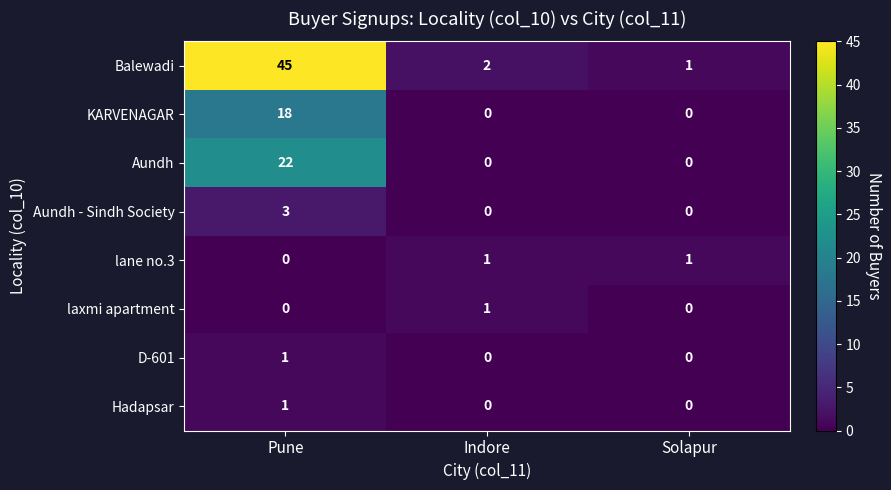

What is the difference between the highest and lowest values at Pune?

45